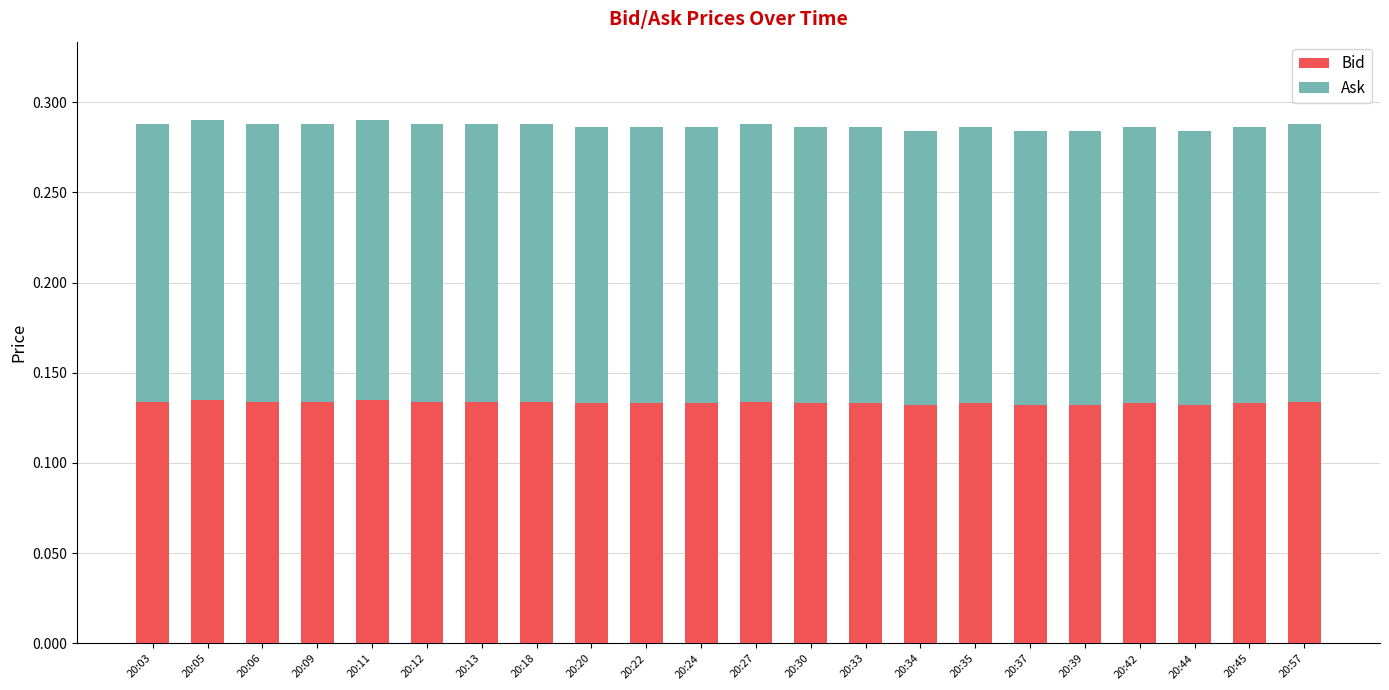

How many Bid values are between 0 and 1?

22